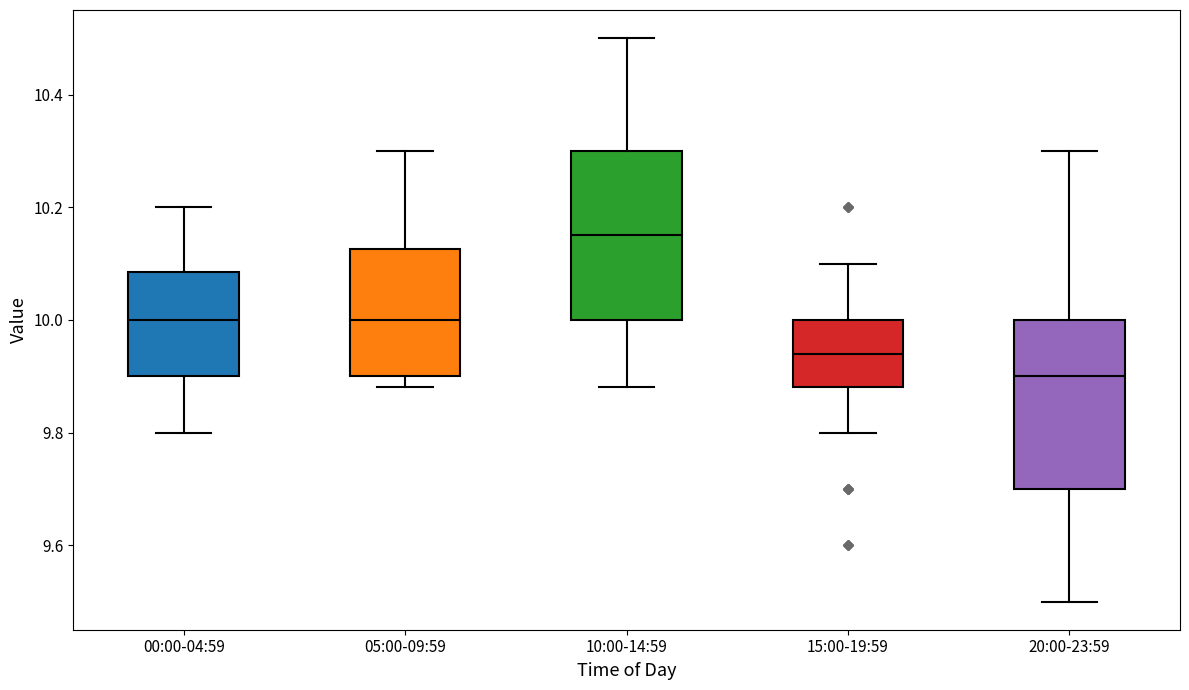

Which box has the highest median line?

10:00-14:59